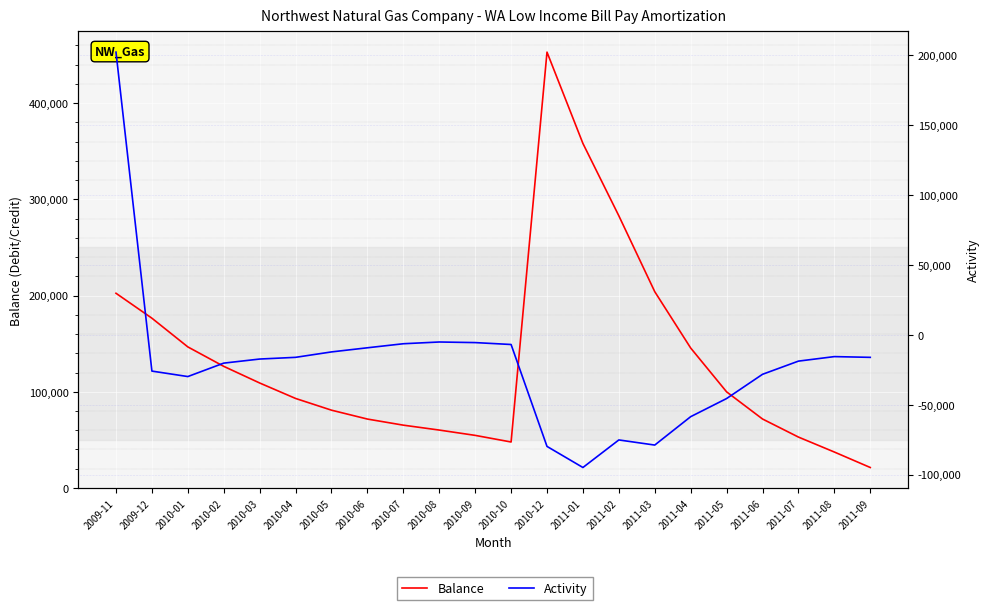

Between 2011-04 and 2011-06, which series saw the biggest shift?

Balance